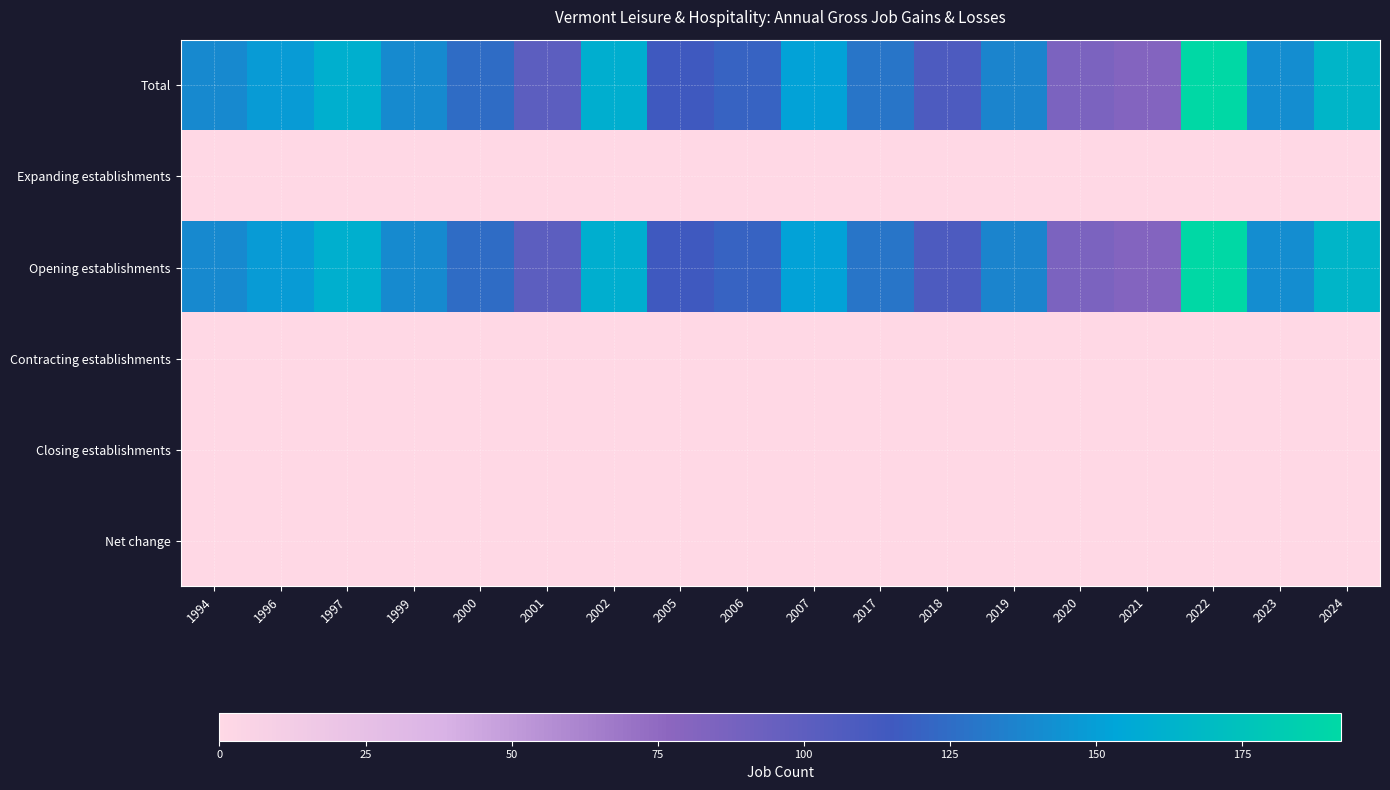

At which category is the sum across all series the highest?

2022